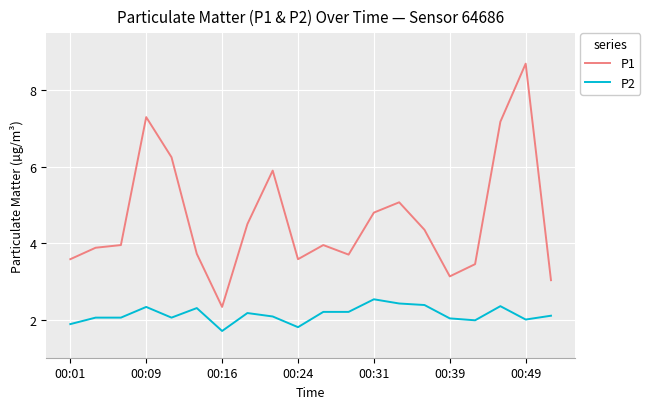

What is the highest value of the P1 series?

8.7